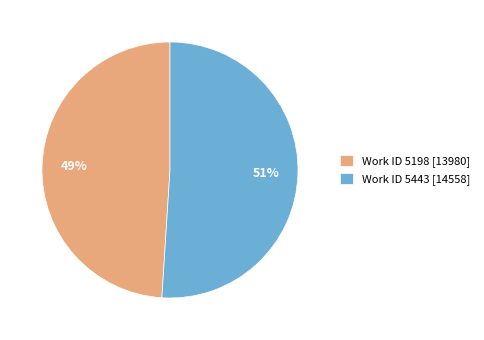

To the nearest percent, what percentage of the pie is Work ID 5443 [14558]?

51%